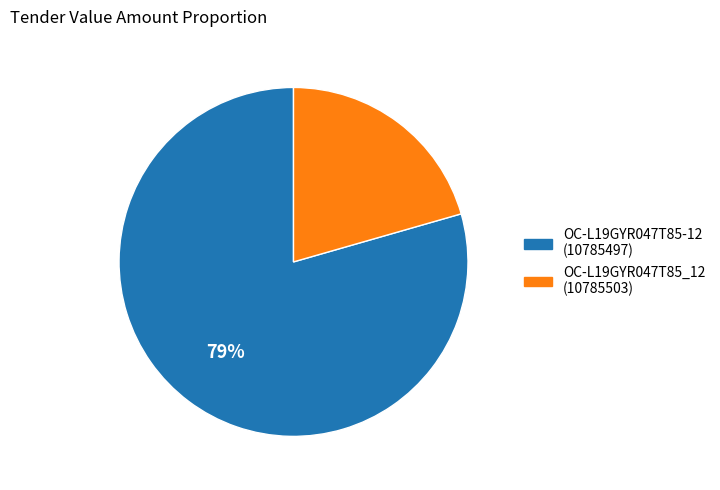

To the nearest percent, what is the average slice percentage?

50%